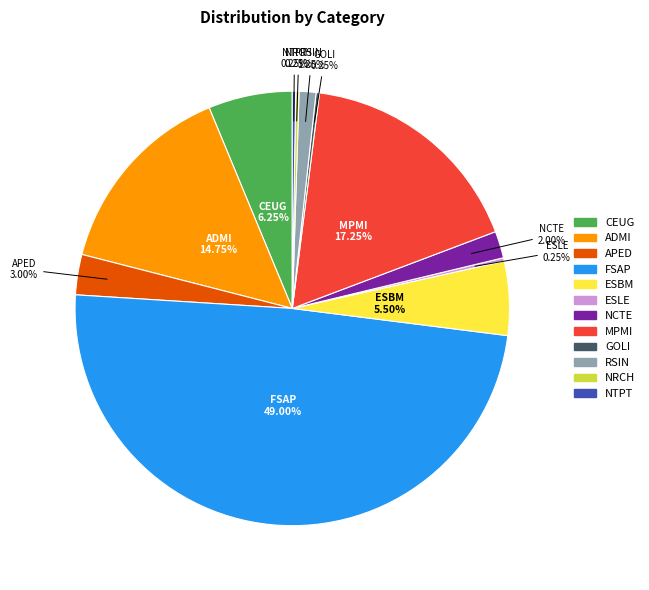

Is NCTE the majority of the pie?

No